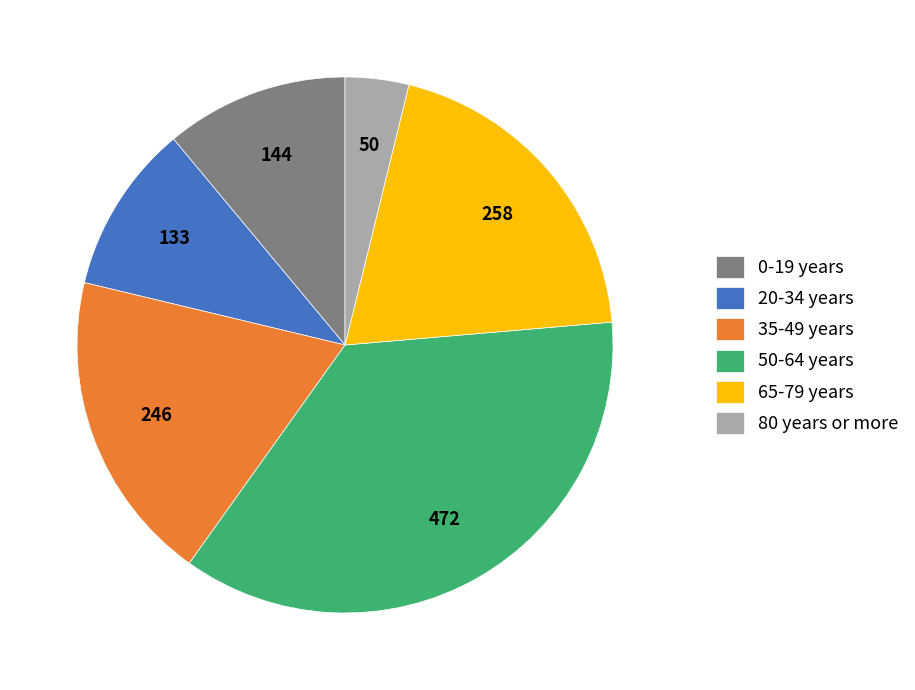

Count the number of slices in the pie.

6